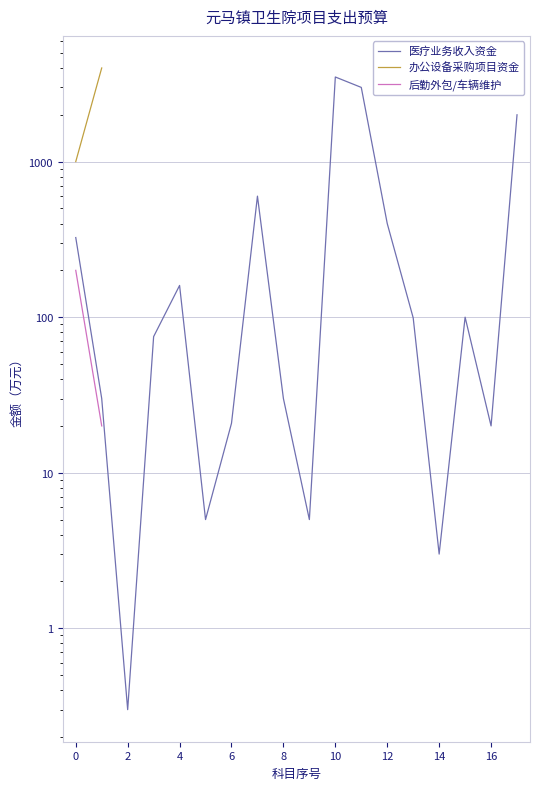

How many positive values does the 办公设备采购项目资金 series have?

2